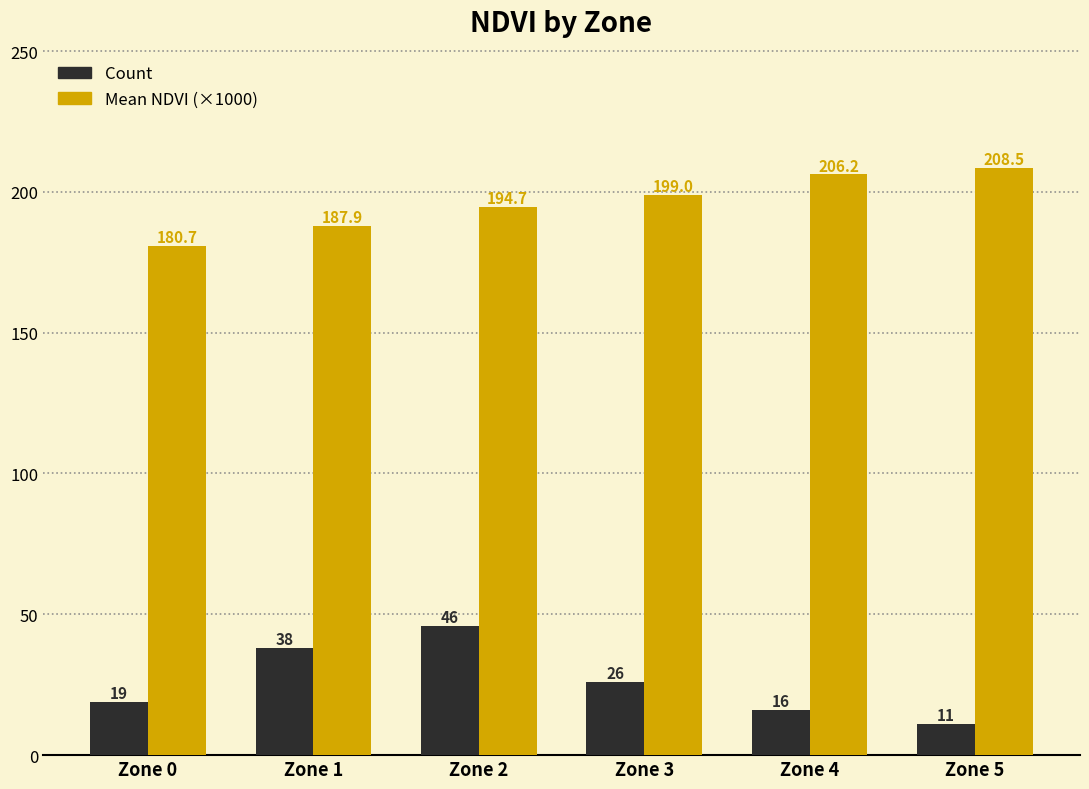

What are all the series names shown in the legend?

Count, Mean NDVI (×1000)